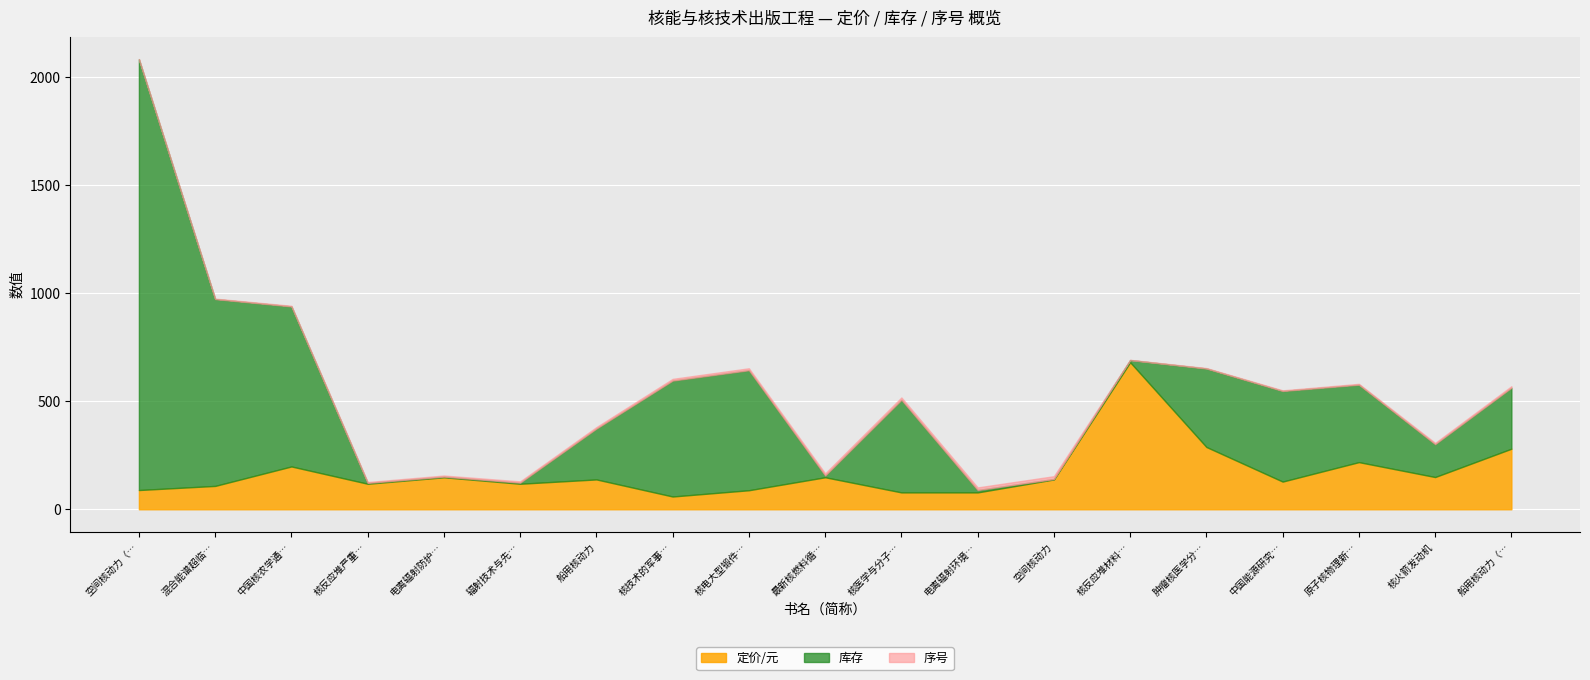

Which category has the highest value in the 库存 series?

空间核动力（第二版）